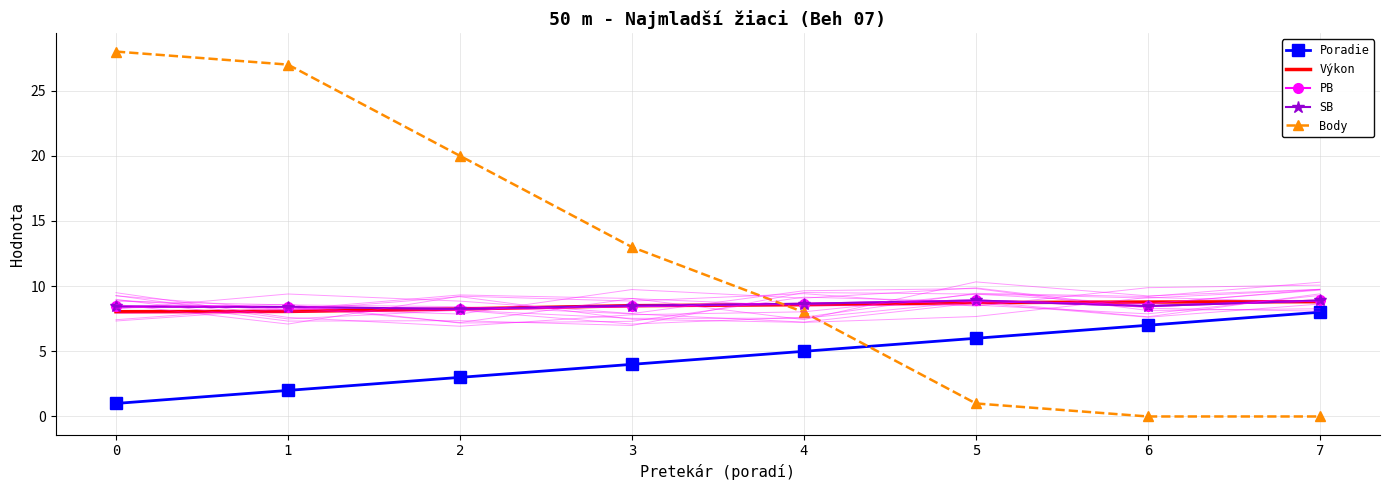

What is the total value across all series at 1?

53.9